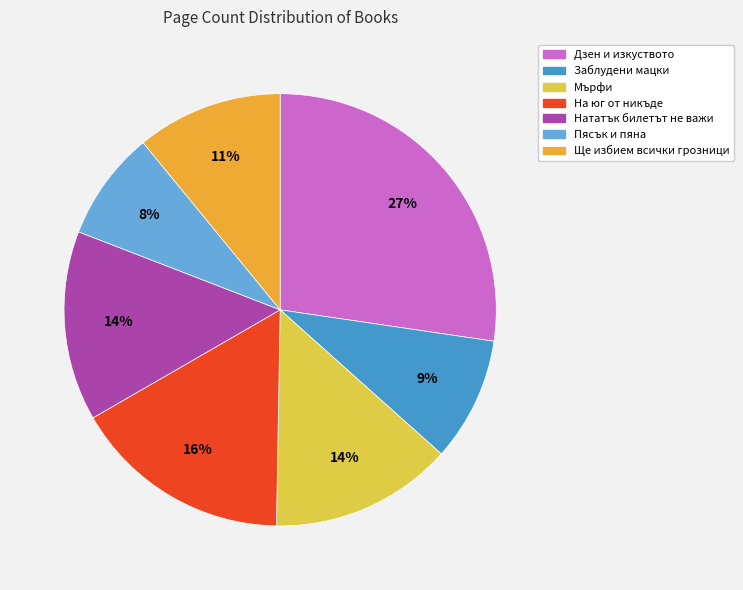

To the nearest percent, what percentage of the pie is Пясък и пяна?

8%